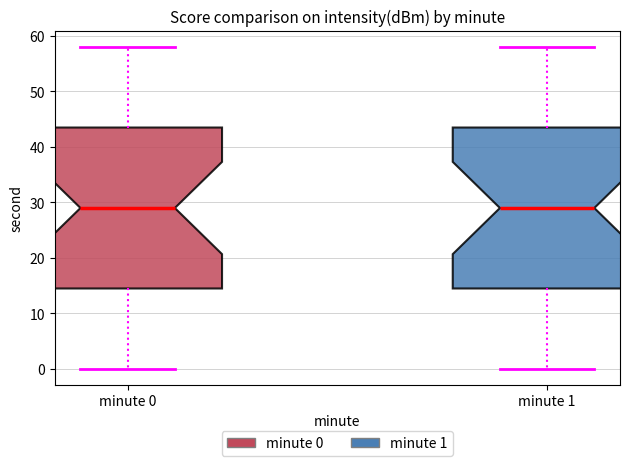

Where does the upper whisker of the box for minute 0 end on the y-axis? The values are not printed on the chart, so give them approximately, as read against the axis.

58